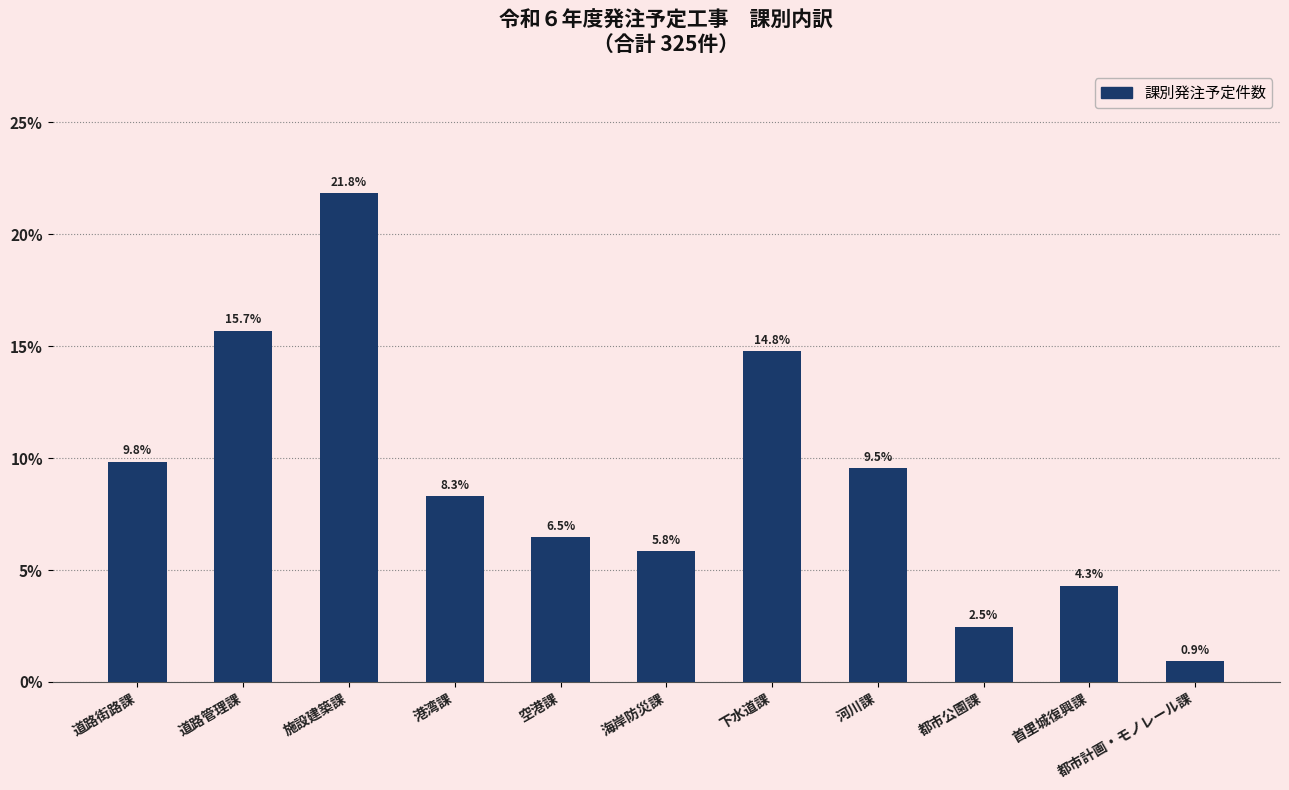

What is the change in value from 空港課 to 海岸防災課?

-0.6